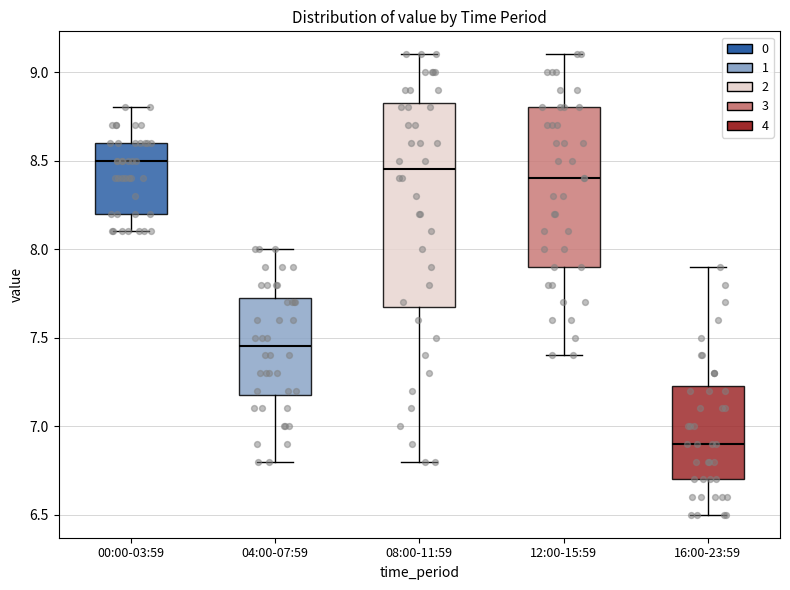

Which box's median line is the lowest?

16:00-23:59